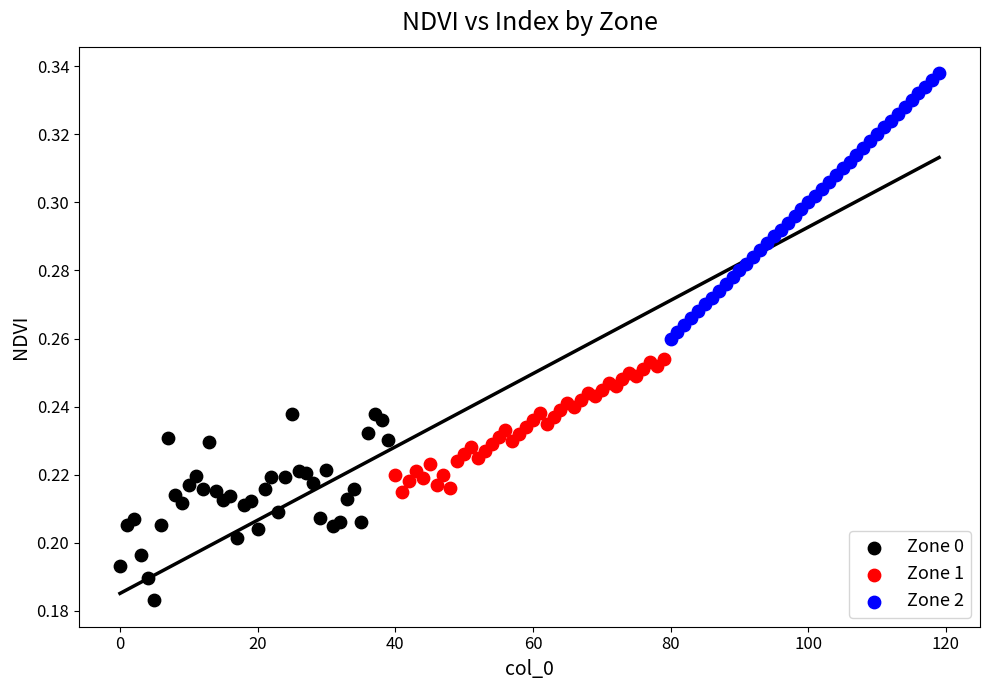

What are all the series names shown in the legend?

Zone 0, Zone 1, Zone 2